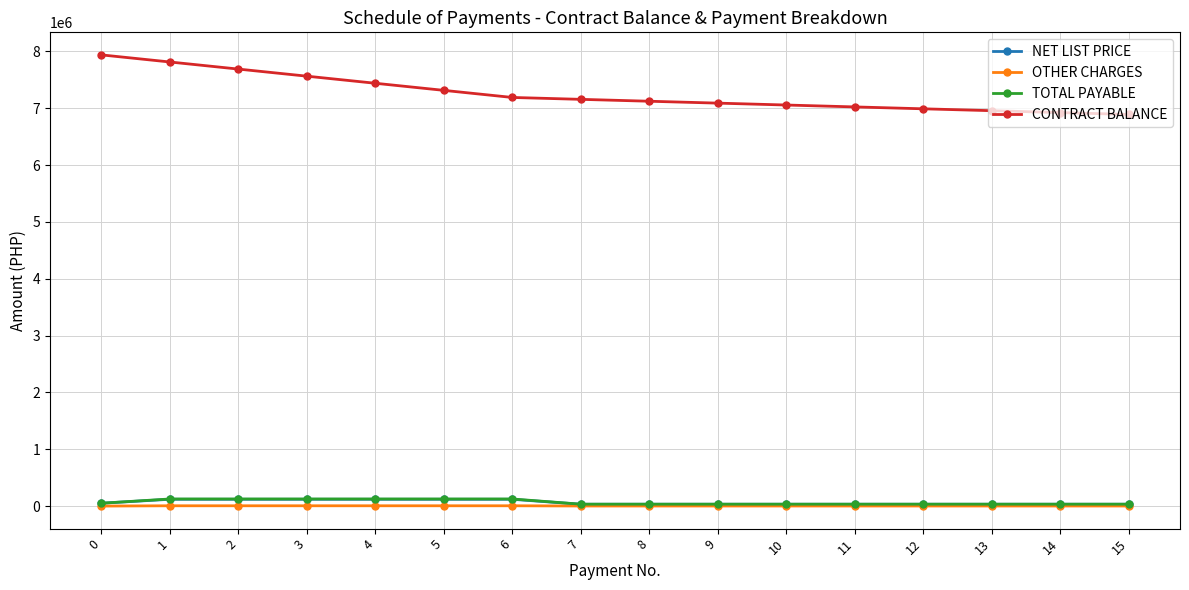

Is the value of TOTAL PAYABLE at 11 greater than the value of CONTRACT BALANCE at 6?

No